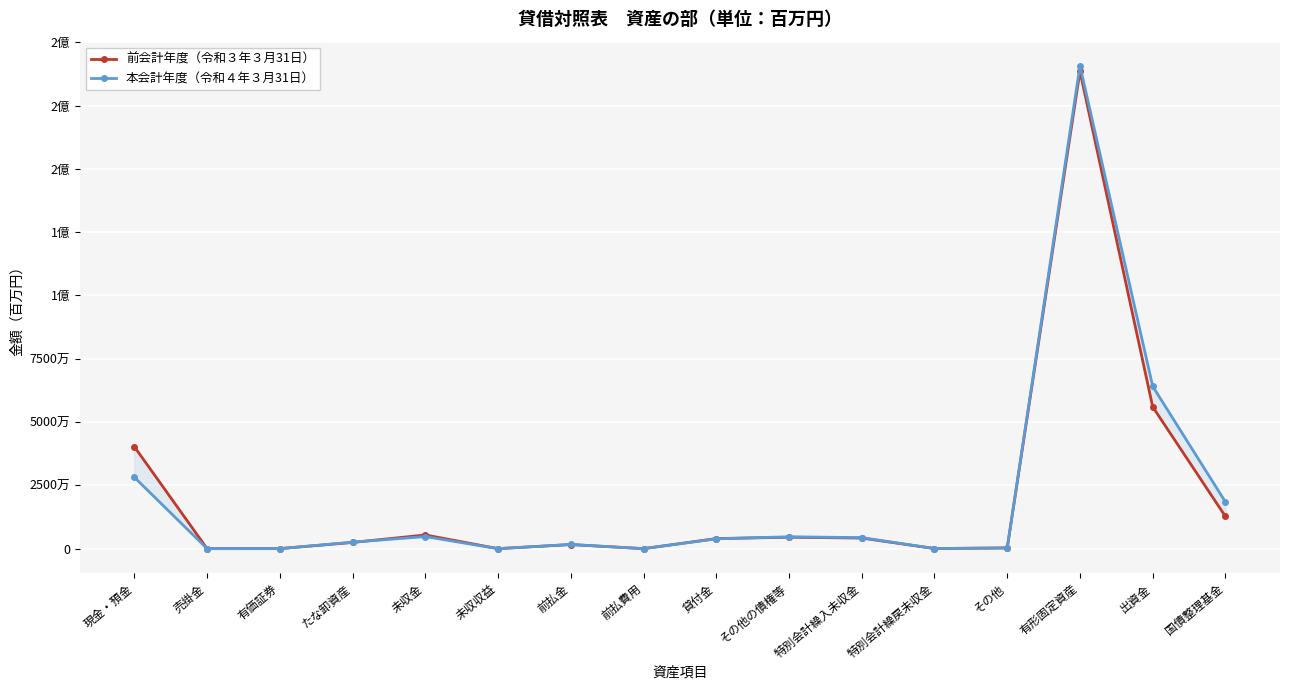

What is the label of the 2nd point from the right?

出資金